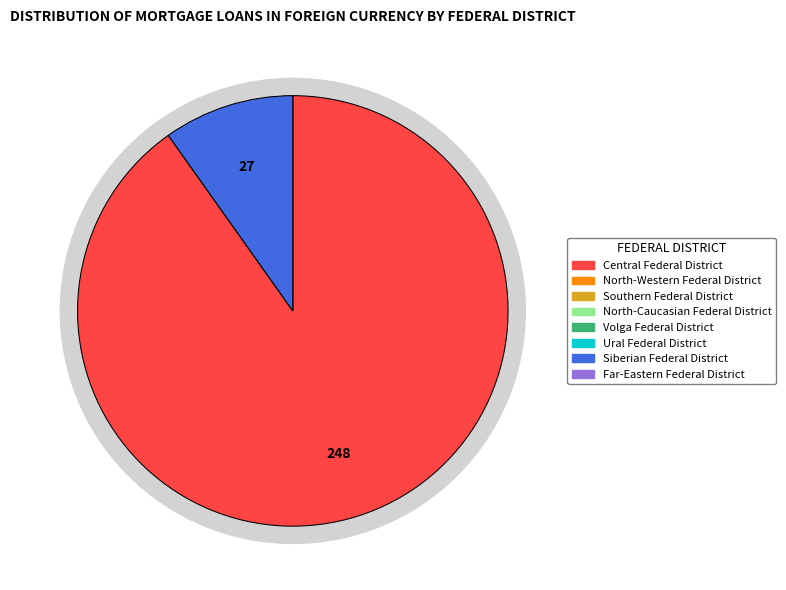

What portion of the pie excludes North-Caucasian Federal District?

100.0%